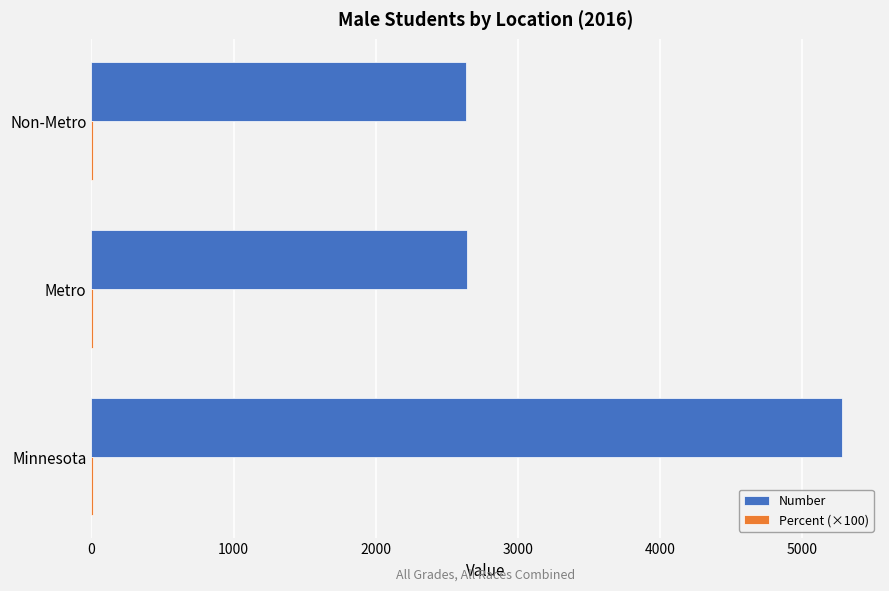

What is the sum of all Number values?

10562.0